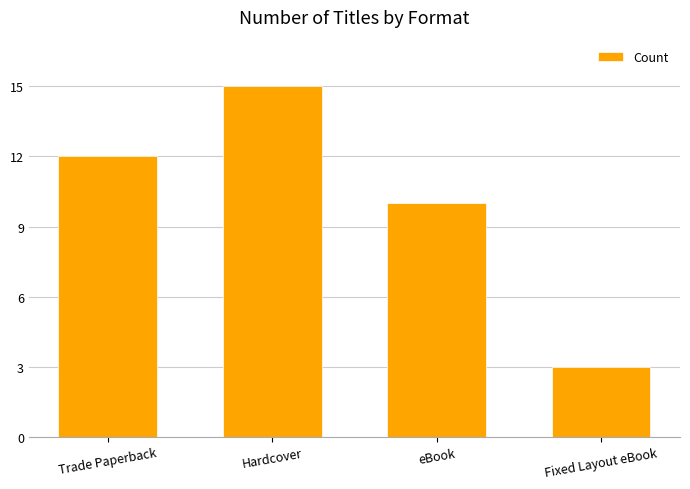

Rank the categories by value from lowest to highest.

Fixed Layout eBook, eBook, Trade Paperback, Hardcover